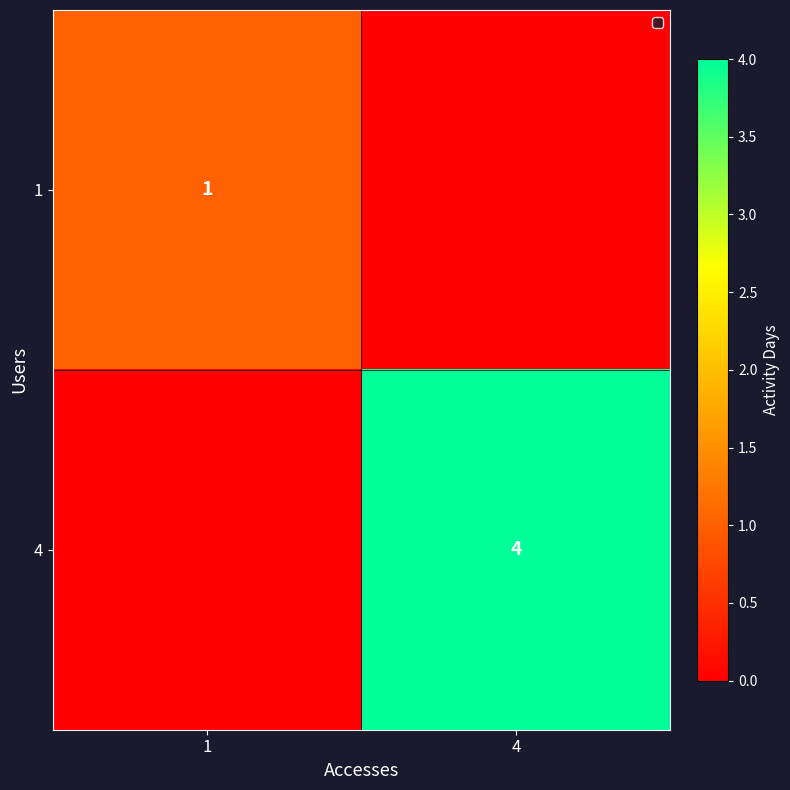

How many data points does each series have?

2